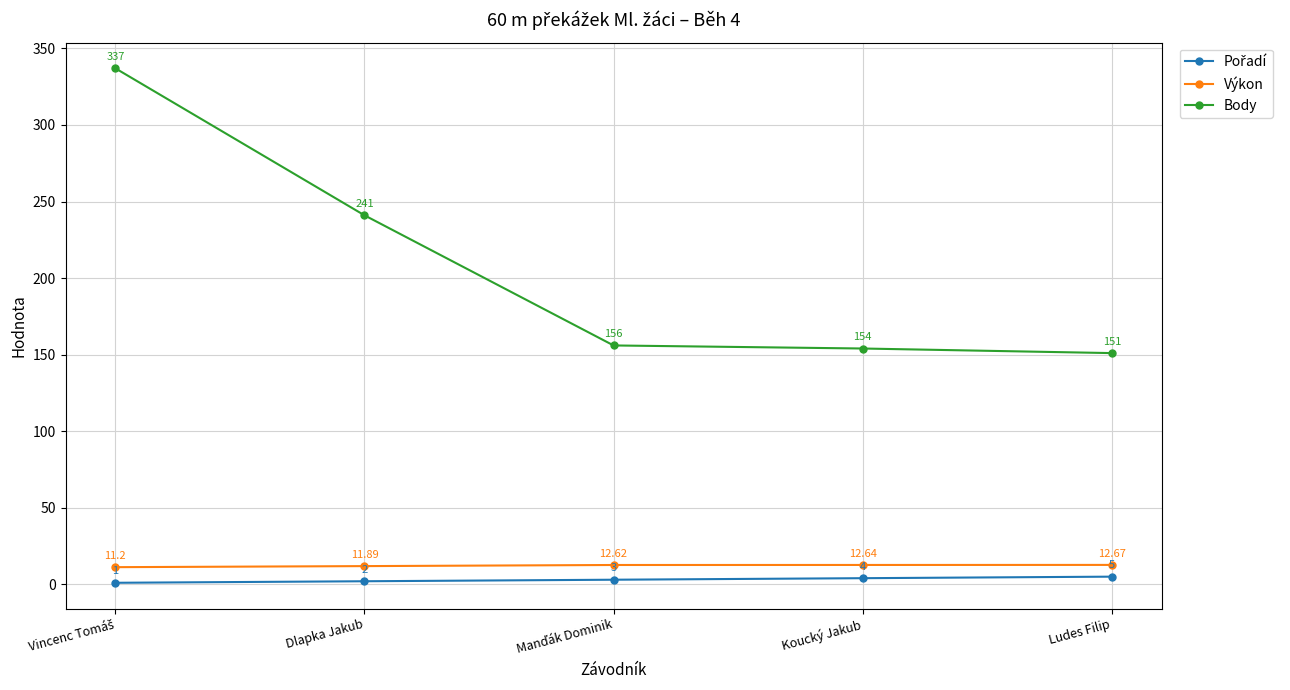

True or false: Body and Výkon intersect in this chart.

False